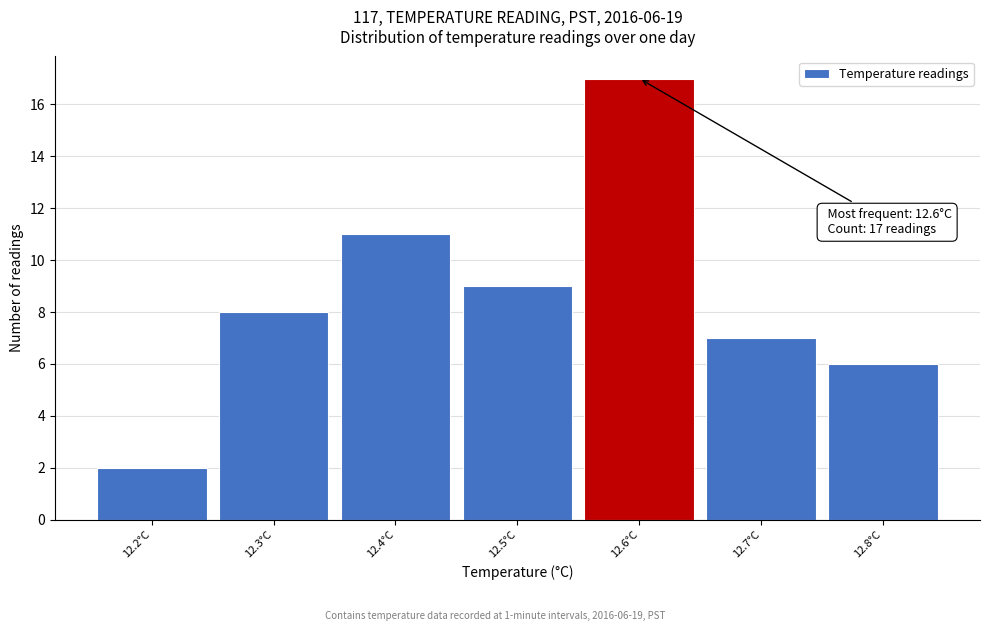

Which range on the x-axis has the tallest bar?

12.55 to 12.65